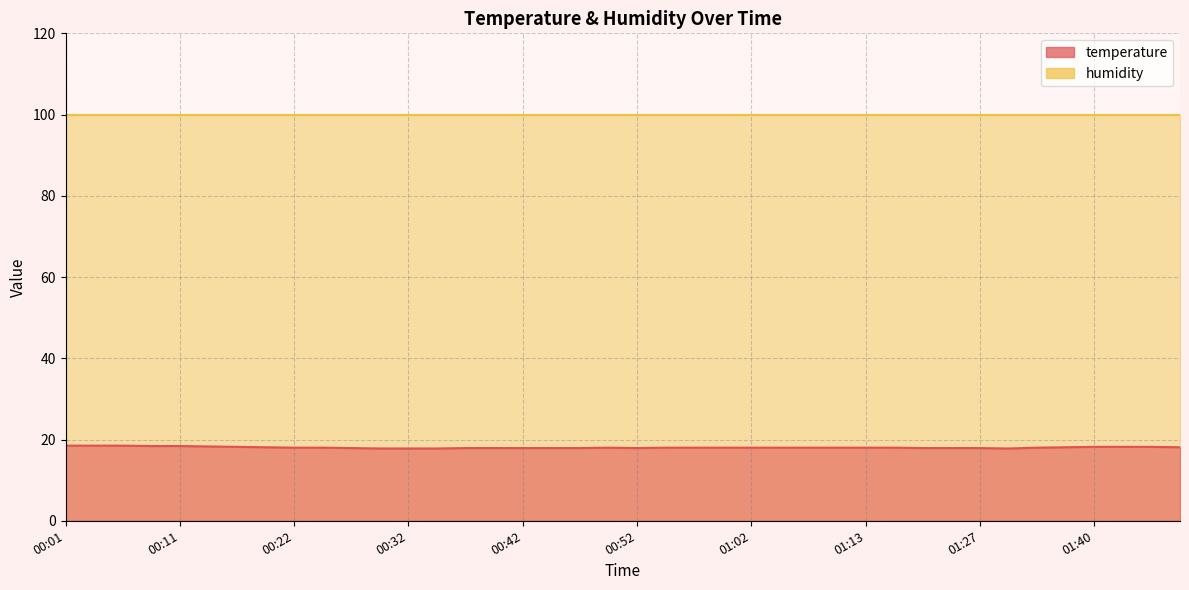

What is the sum of the values at 01:40 and 01:10?

36.2